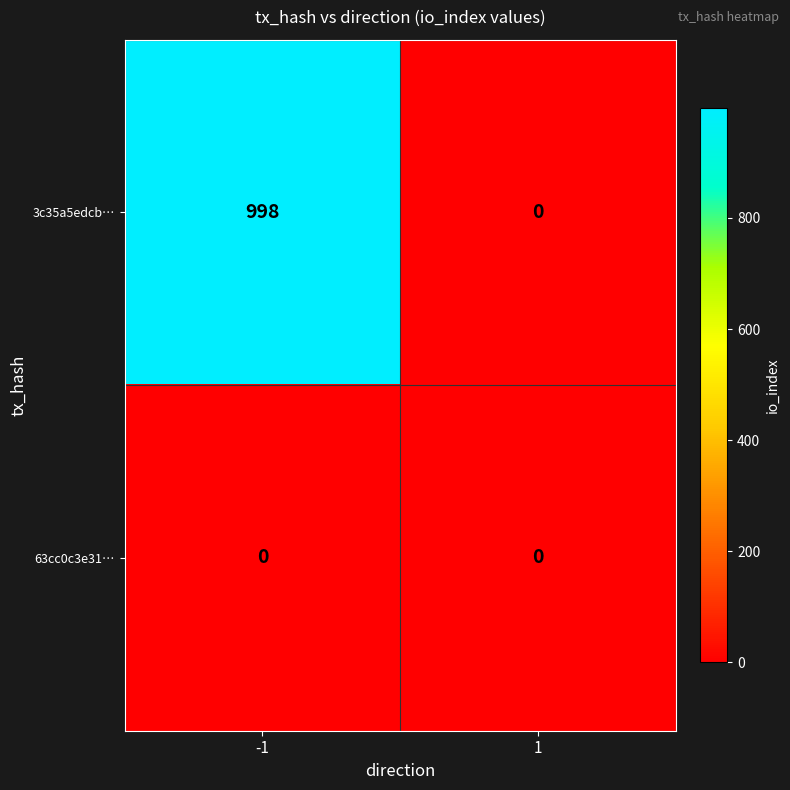

What is the difference between the 3c35a5edcb… values at 1 and -1?

998